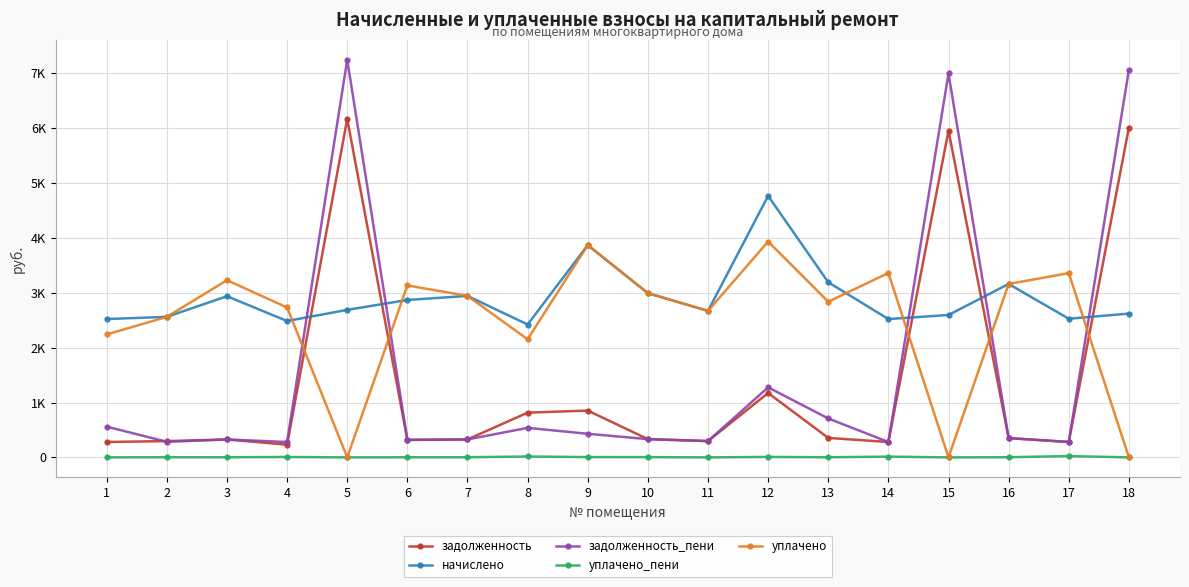

What is the sum of all задолженность_пени values?

27901.9